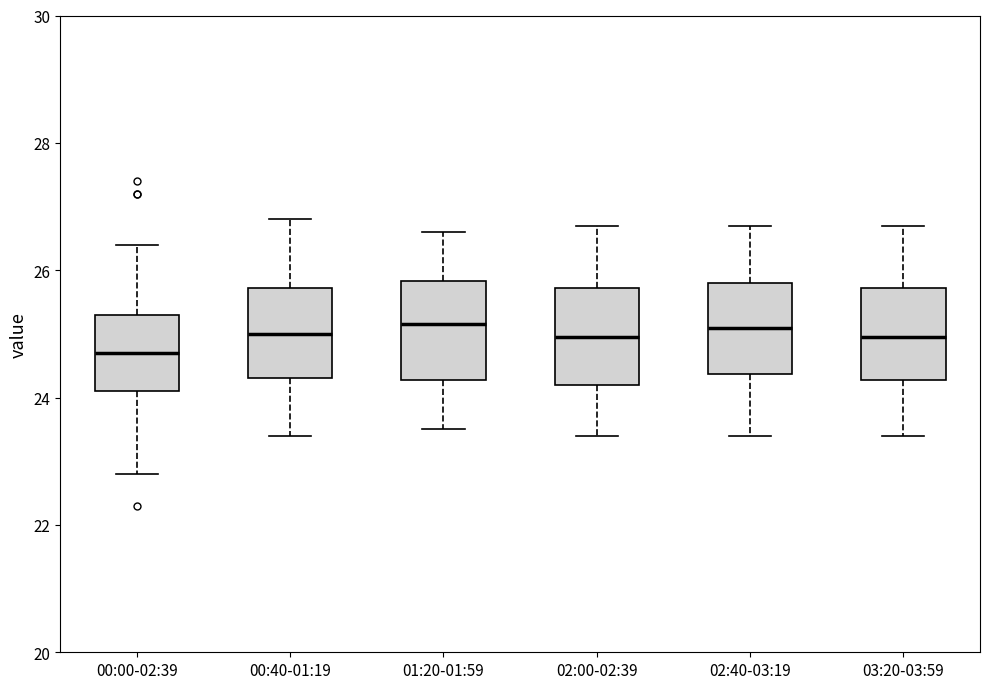

Reading left to right, transcribe this box plot: for each box, give where its median line is, the range the box spans, and where its two whiskers end, as read against the y-axis. The values are not printed on the chart, so give them approximately, as read against the axis.

00:00-02:39: median 24.8, box 24.2 to 25.4, whiskers 22.8 to 26.4
00:40-01:19: median 25.0, box 24.4 to 25.8, whiskers 23.4 to 26.8
01:20-01:59: median 25.2, box 24.2 to 25.8, whiskers 23.6 to 26.6
02:00-02:39: median 25.0, box 24.2 to 25.8, whiskers 23.4 to 26.8
02:40-03:19: median 25.2, box 24.4 to 25.8, whiskers 23.4 to 26.8
03:20-03:59: median 25.0, box 24.2 to 25.8, whiskers 23.4 to 26.8